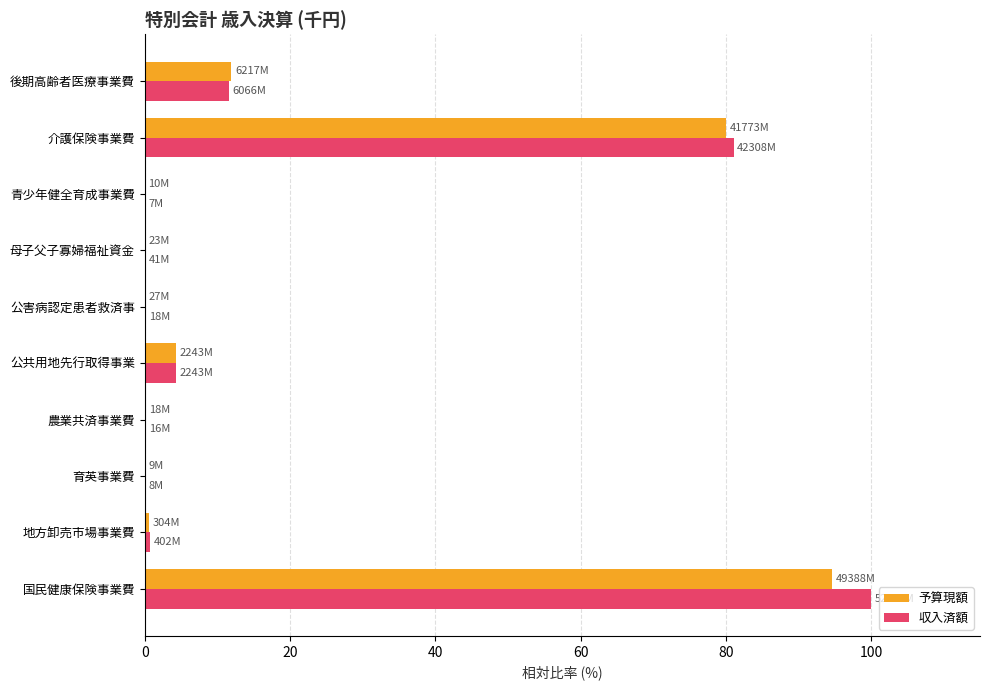

What is the maximum value for 収入済額?

100.0